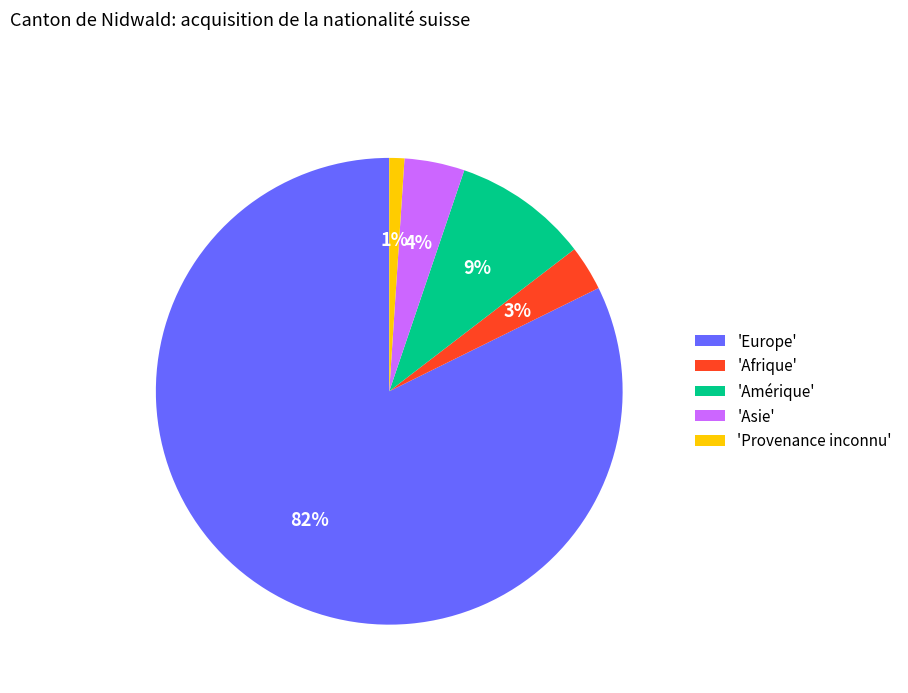

True or false: 'Europe' accounts for 82% of the total.

True